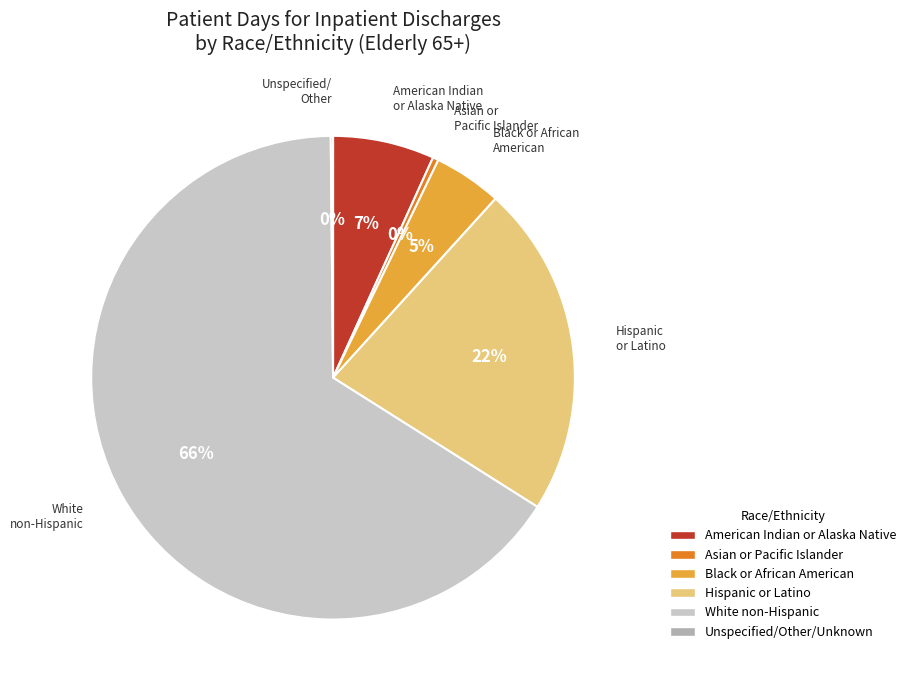

To the nearest percent, what percentage of the pie is Hispanic or Latino?

22%